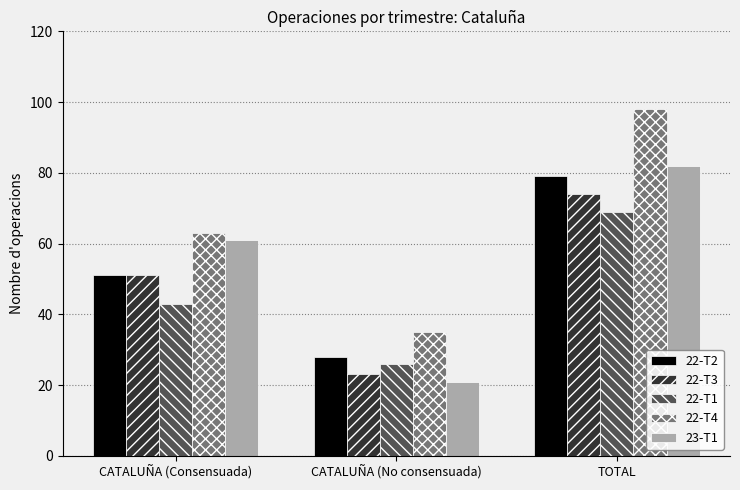

Reading right to left, transcribe all the data shown in this chart.

22-T2: TOTAL=79	CATALUÑA (No consensuada)=28	CATALUÑA (Consensuada)=51
22-T3: TOTAL=74	CATALUÑA (No consensuada)=23	CATALUÑA (Consensuada)=51
22-T1: TOTAL=69	CATALUÑA (No consensuada)=26	CATALUÑA (Consensuada)=43
22-T4: TOTAL=98	CATALUÑA (No consensuada)=35	CATALUÑA (Consensuada)=63
23-T1: TOTAL=82	CATALUÑA (No consensuada)=21	CATALUÑA (Consensuada)=61